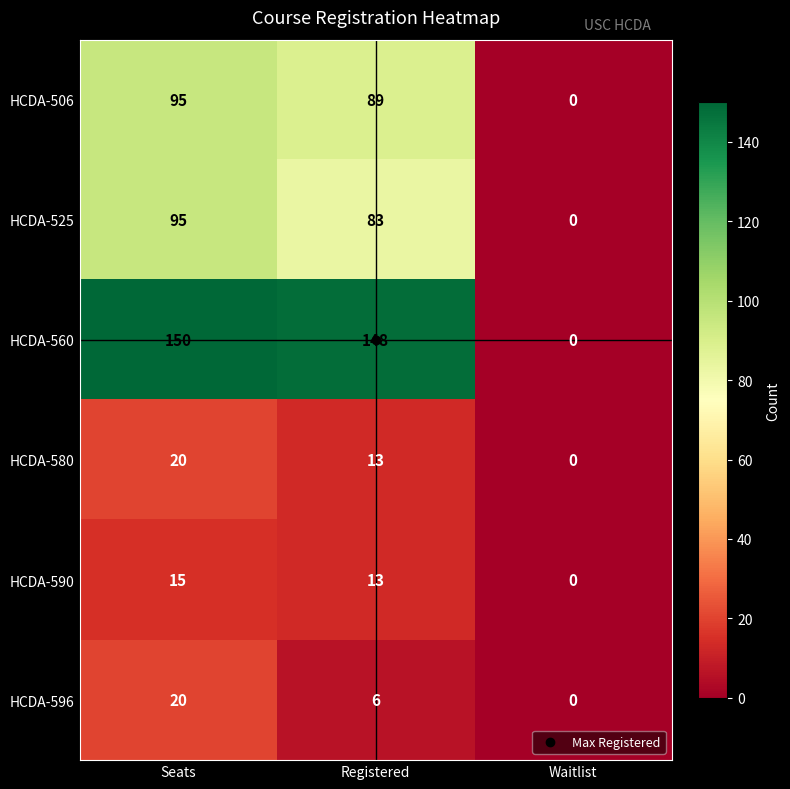

True or false: HCDA-596 has a value of 20 at Seats.

True